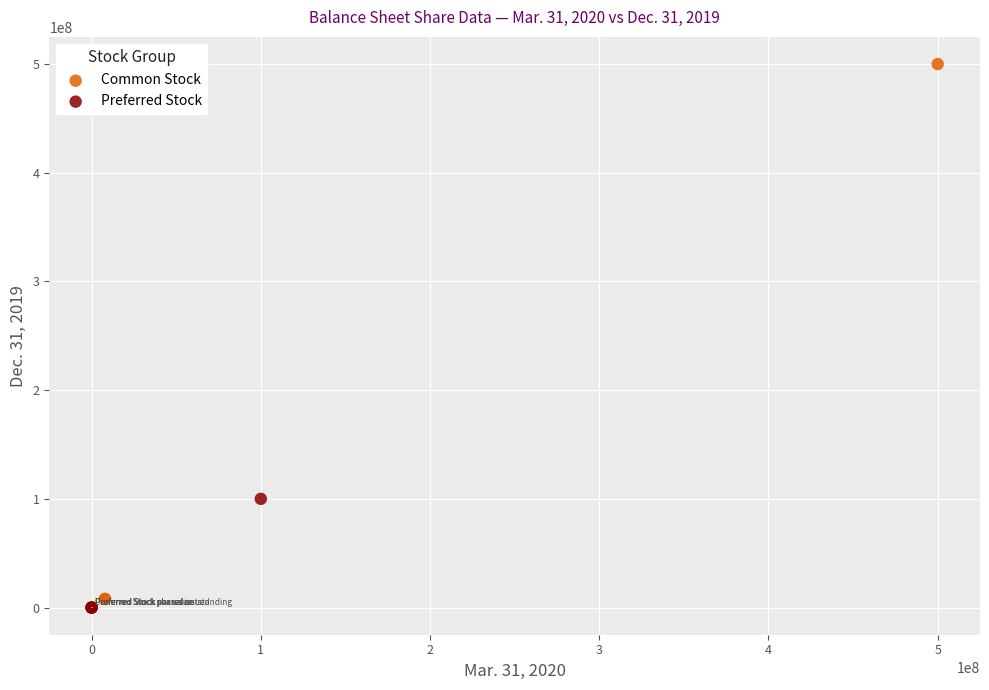

Which series reaches the maximum Y coordinate?

Common Stock